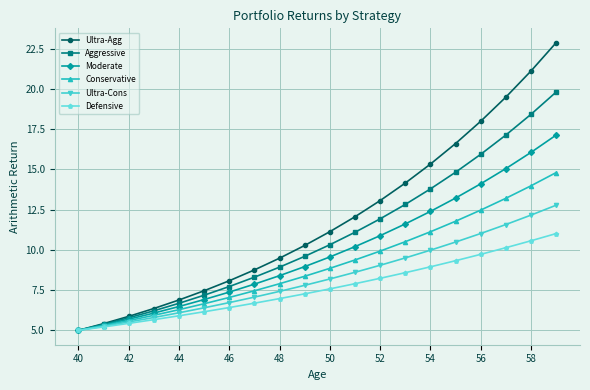

Reading left to right, list all the values displayed in this chart.

Ultra-Agg: 5.0	5.4	5.9	6.4	6.9	7.5	8.1	8.8	9.5	10.3	11.1	12.1	13.1	14.2	15.3	16.6	18.0	19.5	21.1	22.9
Aggressive: 5.0	5.4	5.8	6.2	6.7	7.2	7.7	8.3	8.9	9.6	10.3	11.1	11.9	12.8	13.8	14.8	15.9	17.1	18.4	19.8
Moderate: 5.0	5.3	5.7	6.1	6.5	6.9	7.4	7.9	8.4	9.0	9.6	10.2	10.9	11.6	12.4	13.2	14.1	15.1	16.1	17.1
Conservative: 5.0	5.3	5.6	5.9	6.3	6.7	7.0	7.5	7.9	8.4	8.9	9.4	9.9	10.5	11.1	11.8	12.5	13.2	14.0	14.8
Ultra-Cons: 5.0	5.3	5.5	5.8	6.1	6.4	6.7	7.1	7.4	7.8	8.2	8.6	9.0	9.5	10.0	10.5	11.0	11.6	12.2	12.8
Defensive: 5.0	5.2	5.4	5.7	5.9	6.2	6.4	6.7	7.0	7.3	7.6	7.9	8.2	8.6	8.9	9.3	9.7	10.1	10.6	11.0